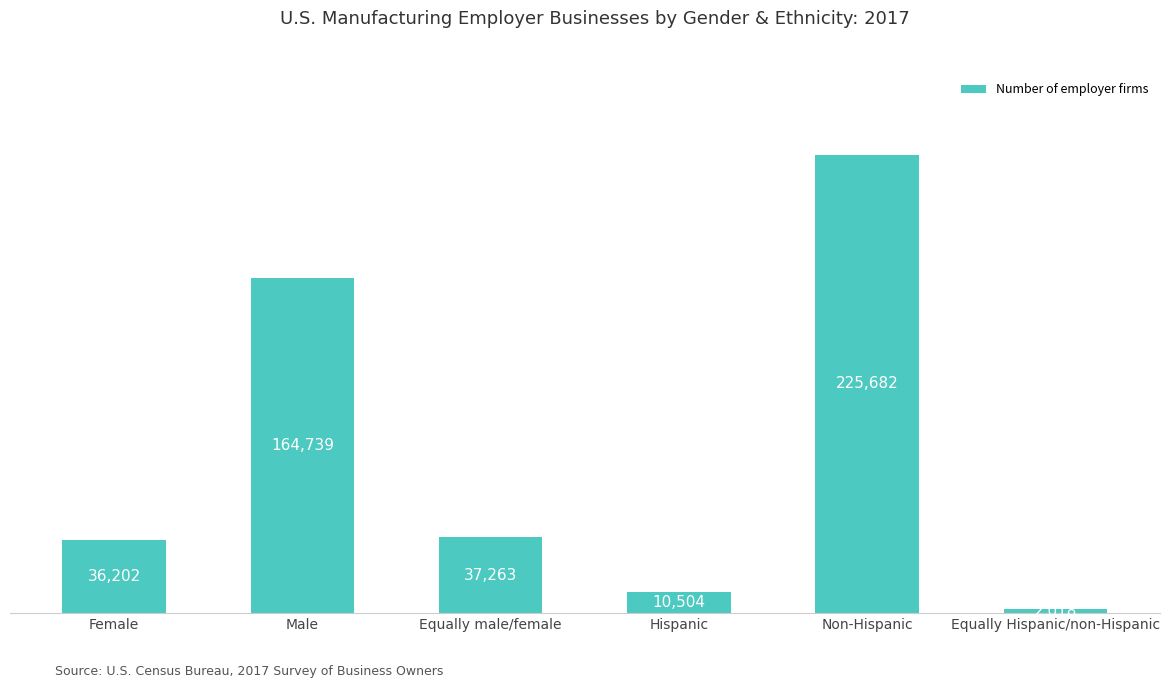

List the labels in order of value, smallest first.

Equally Hispanic/non-Hispanic, Hispanic, Female, Equally male/female, Male, Non-Hispanic